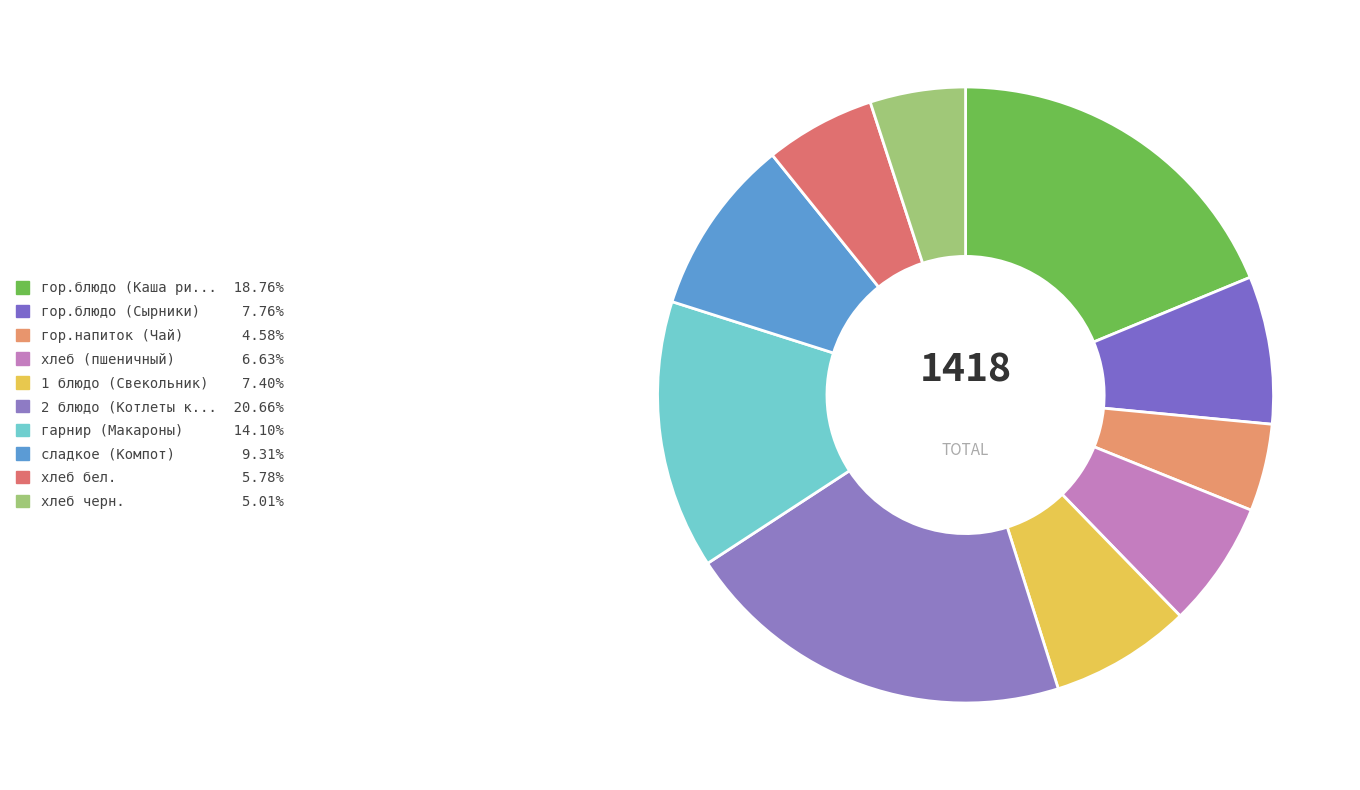

How many segments does this pie chart have?

10